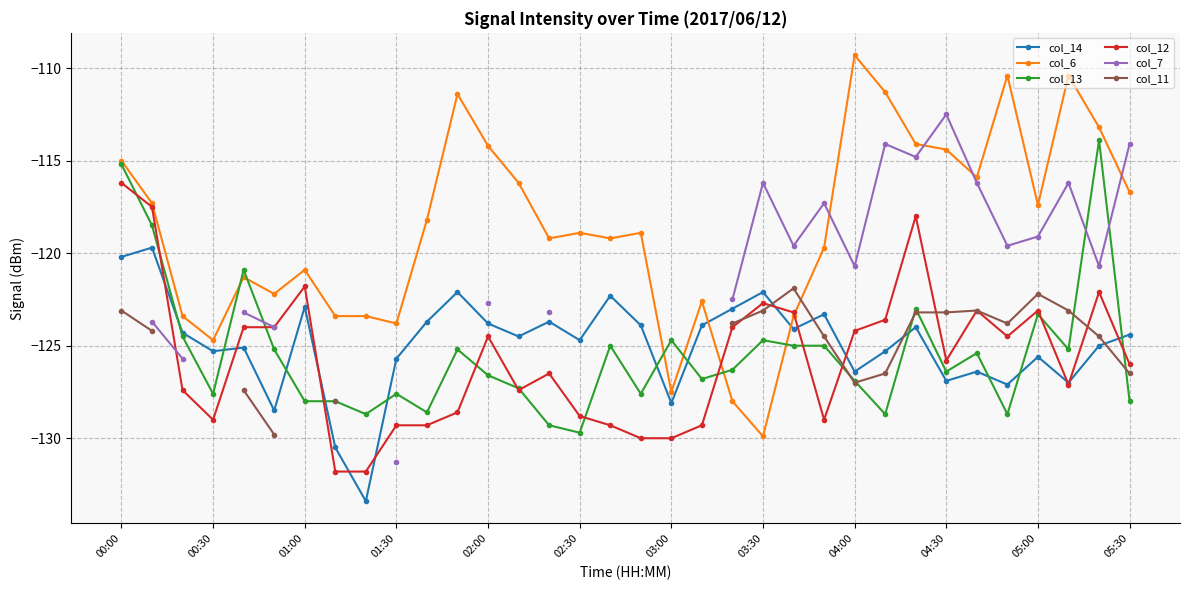

At how many categories does at least one series exceed -120?

23